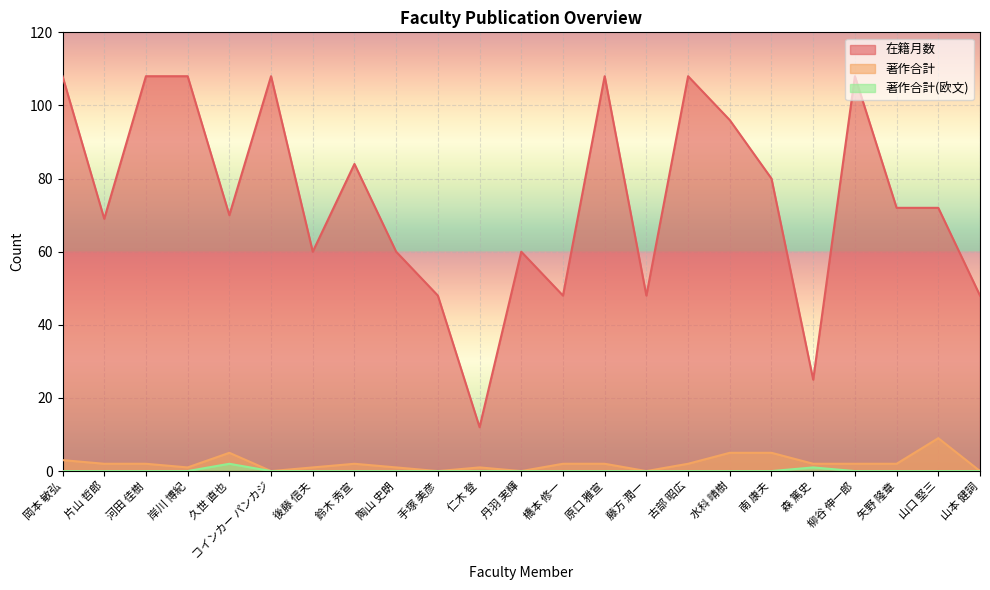

What is the label of the 20th point from the right?

岸川 博紀